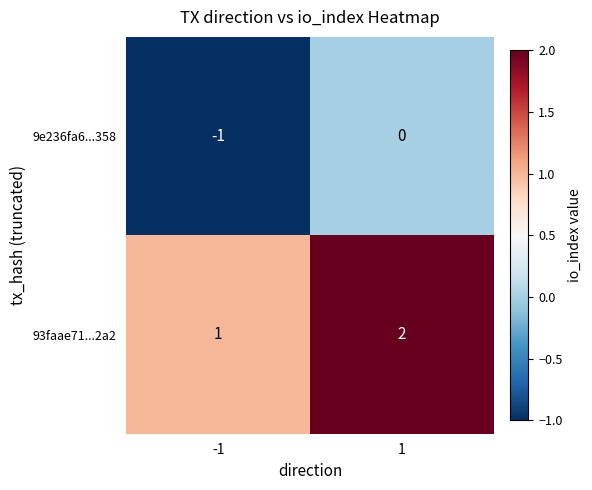

Reading left to right, transcribe all the data shown in this chart.

9e236fa6...358: -1	0
93faae71...2a2: 1	2